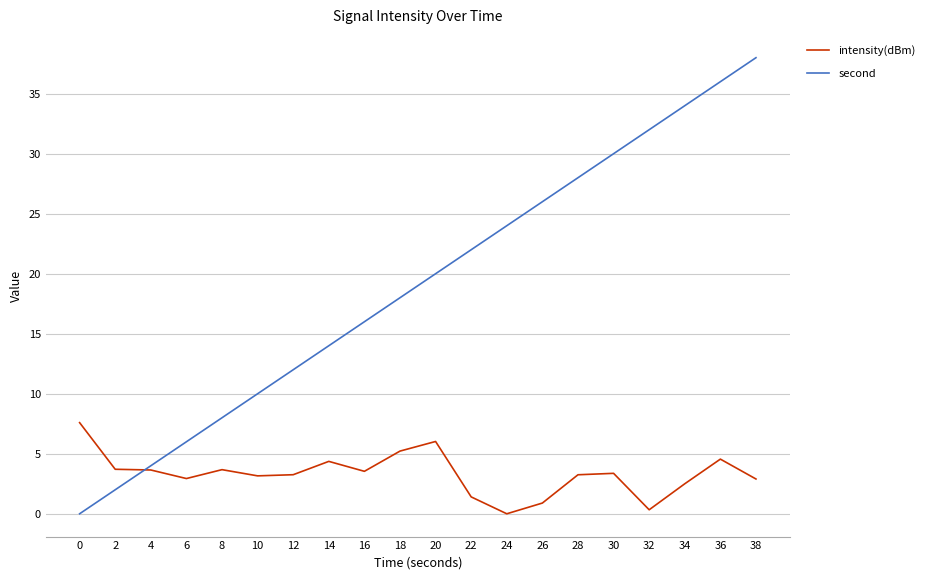

After their last crossing, which series has the higher values: intensity(dBm) or second?

second